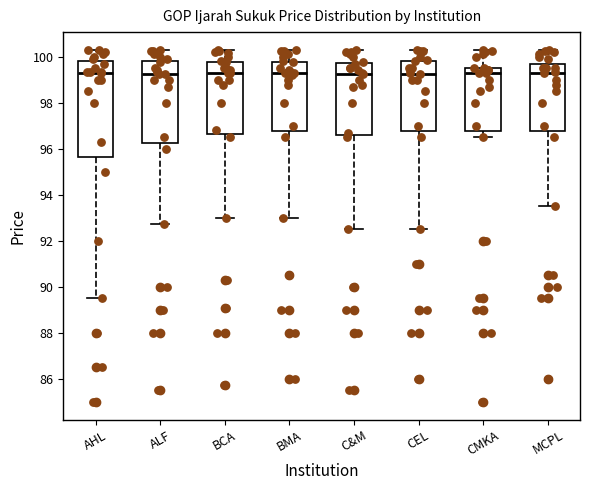

Where does the median line of the box for ALF sit on the y-axis? The values are not printed on the chart, so give them approximately, as read against the axis.

99.2